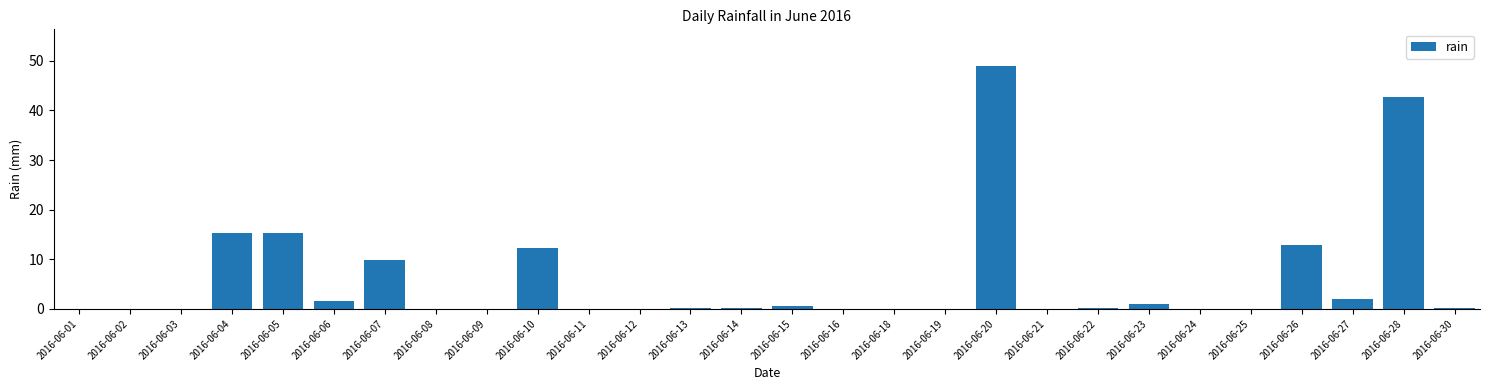

True or false: the data shows 16.2 at 2016-06-24.

False